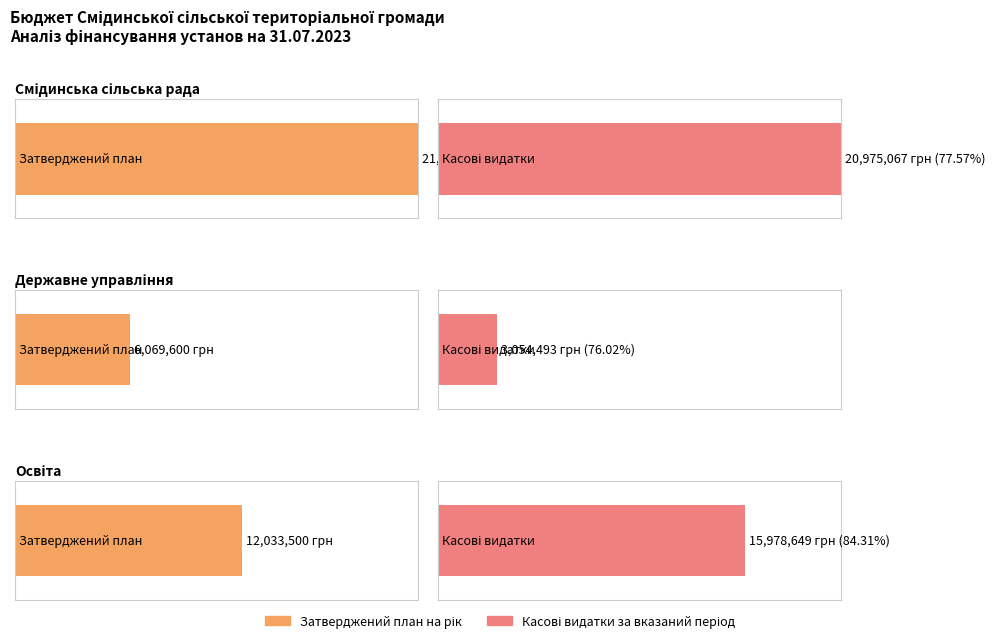

How many groups of bars are there?

3